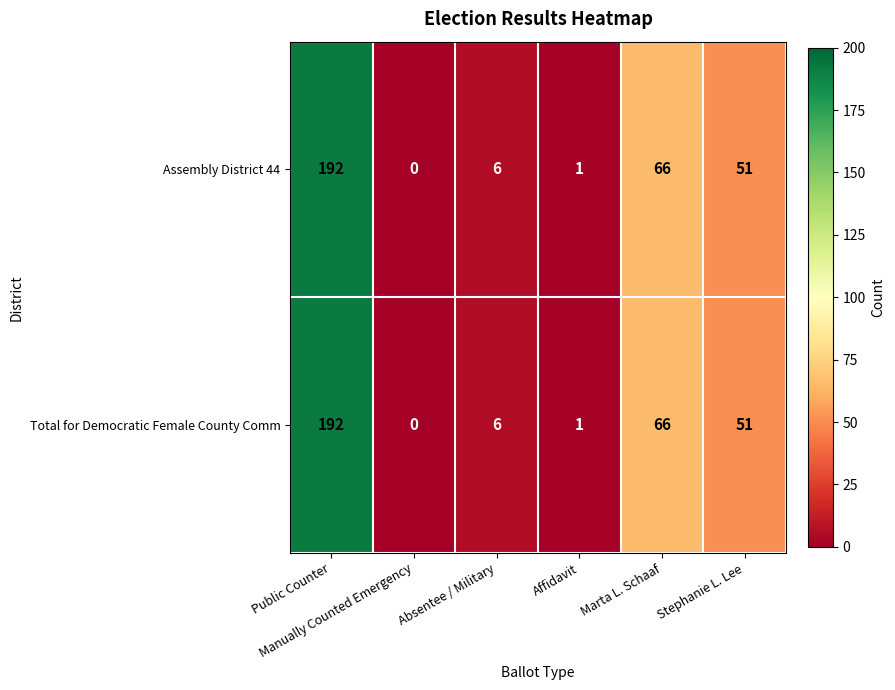

What is the sum of all Assembly District 44 values?

316